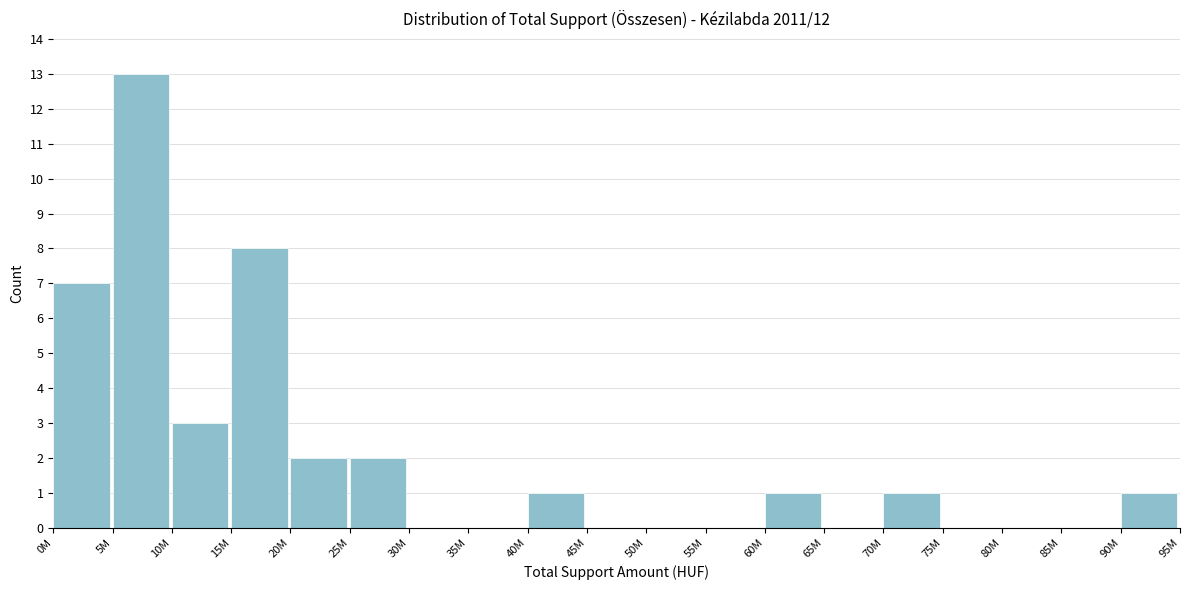

Reading right to left, transcribe all the data shown in this chart.

90M=1	85M=0	80M=0	75M=0	70M=1	65M=0	60M=1	55M=0	50M=0	45M=0	40M=1	35M=0	30M=0	25M=2	20M=2	15M=8	10M=3	5M=13	0M=7